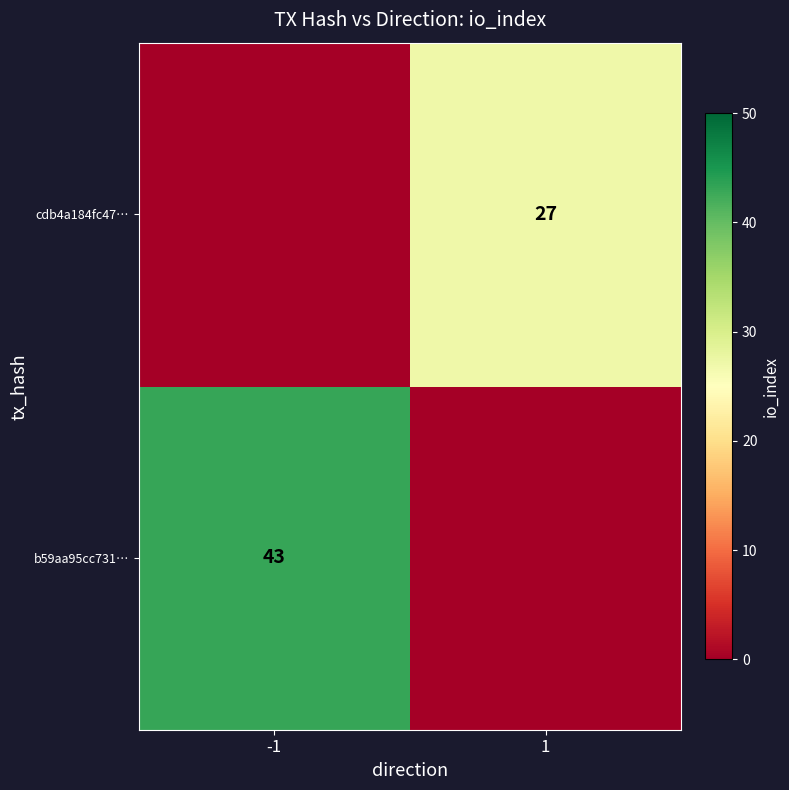

Which label corresponds to the smallest value in the chart?

1